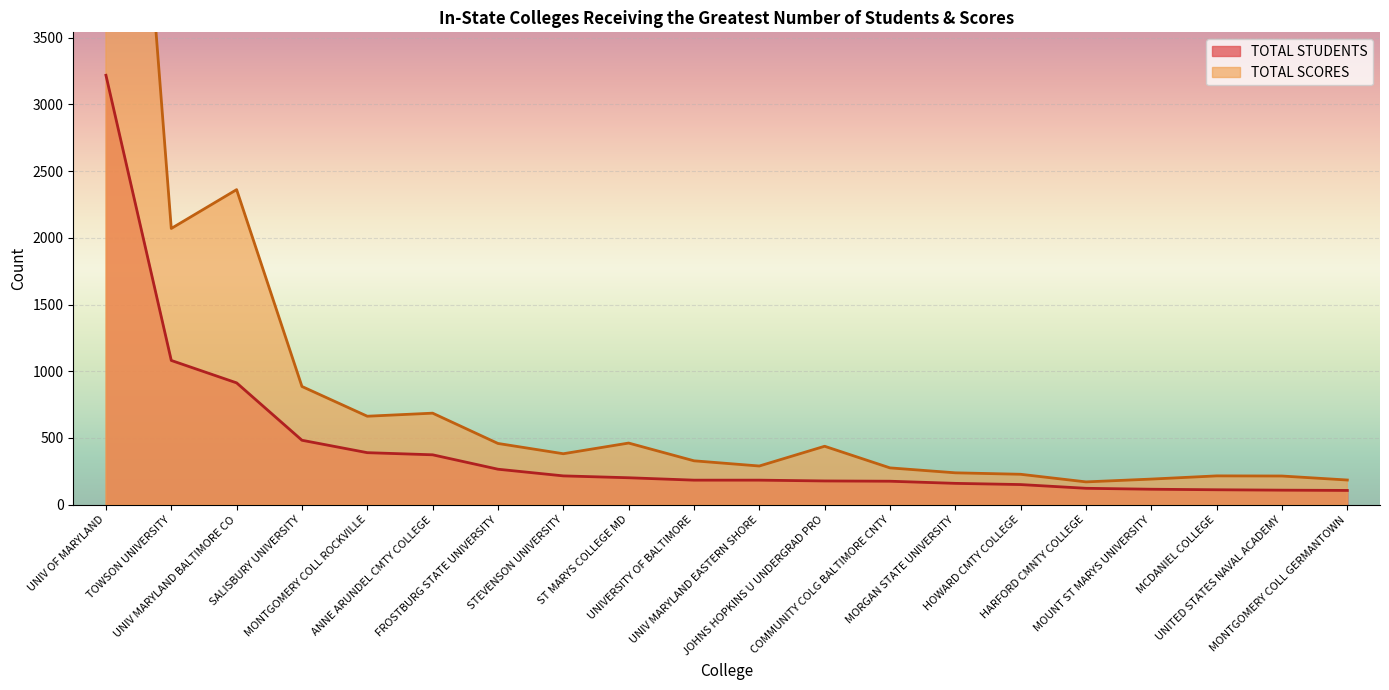

Which category has the lowest value in the TOTAL STUDENTS series?

MONTGOMERY COLL GERMANTOWN